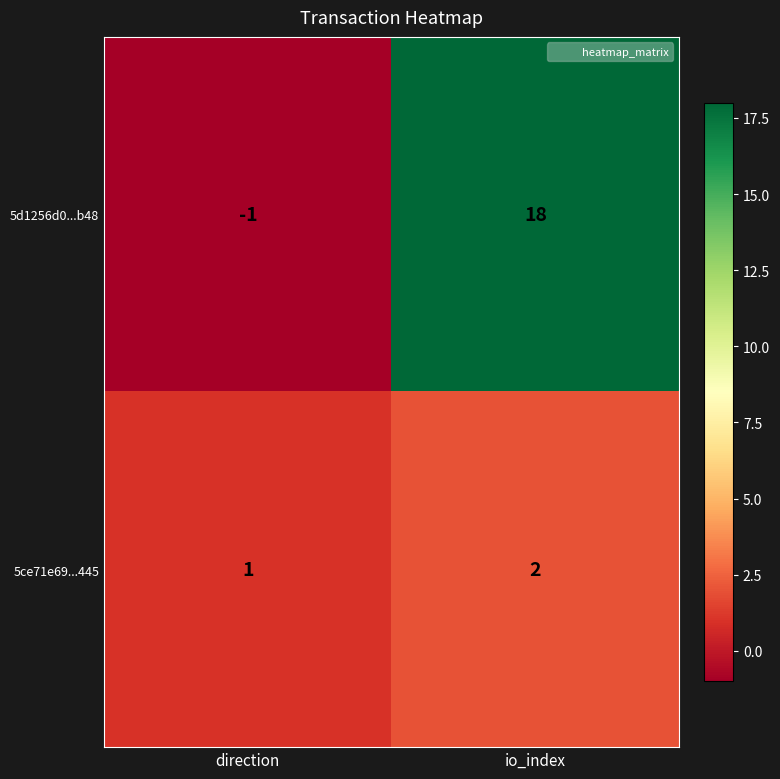

Between direction and io_index, which series saw the biggest shift?

5d1256d0...b48